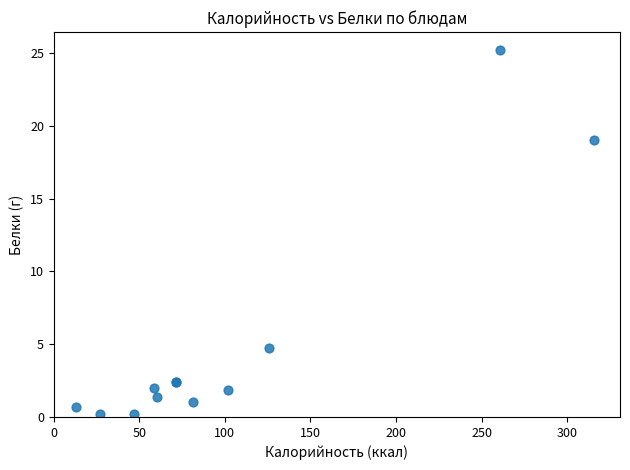

What Y value in the scatter plot is closest to 12?

19.0